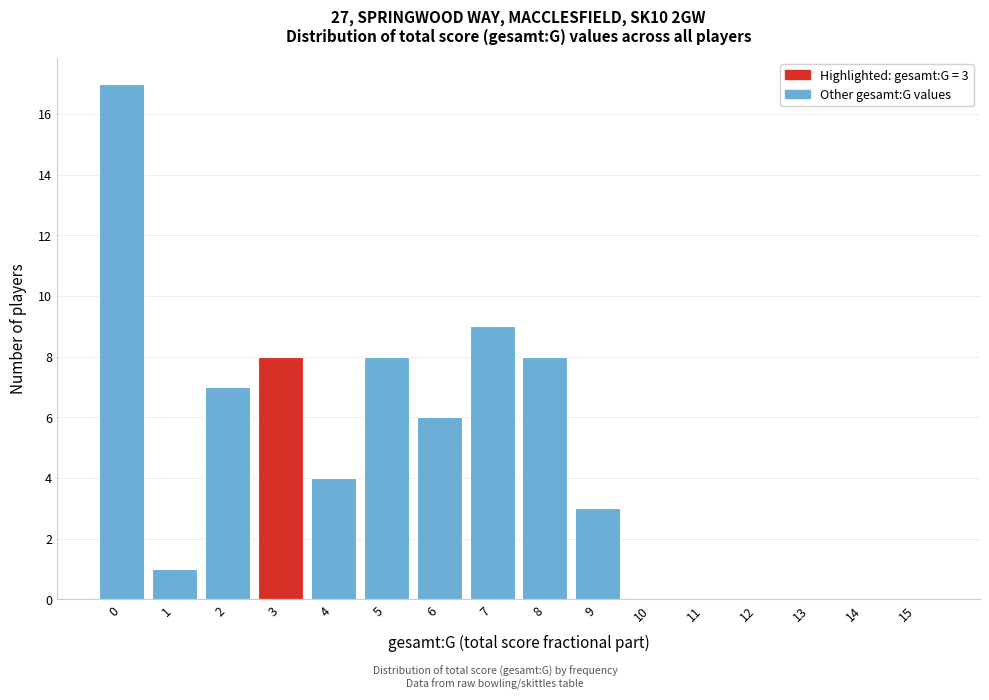

Over which range of the x-axis is the bar tallest?

-0.5 to 0.5